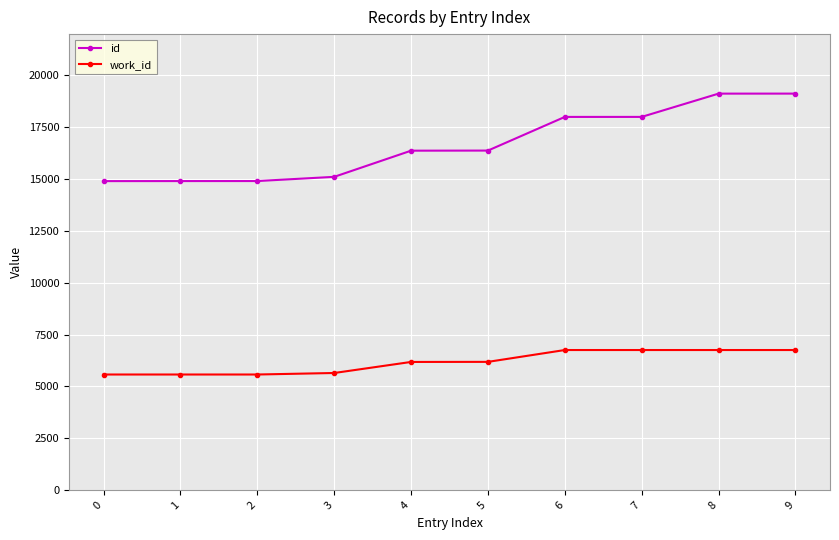

What is the sum of the id values at 8 and 6?

37084